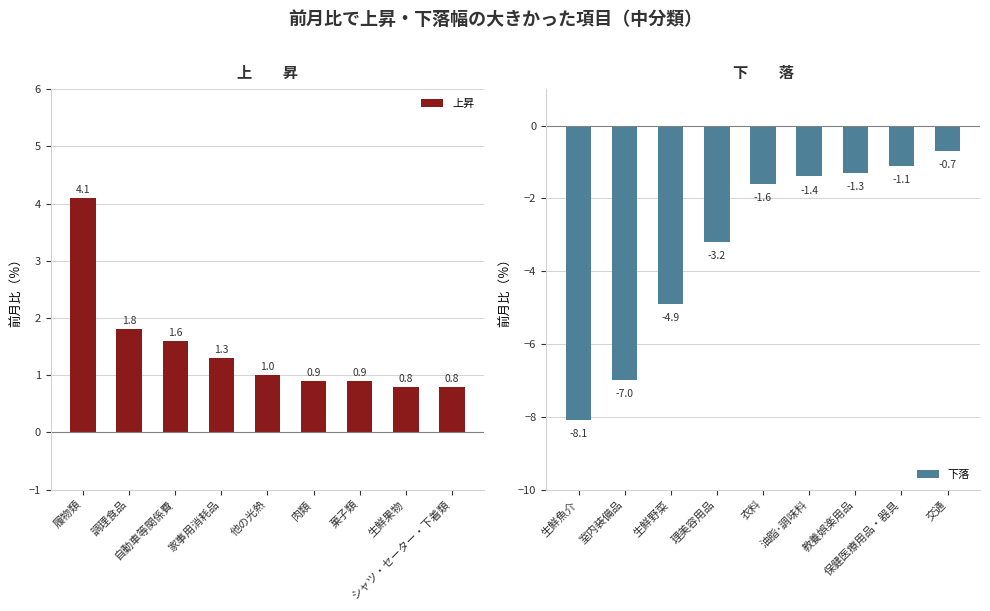

What is the difference between the maximum and minimum values in the 上昇 series?

3.3